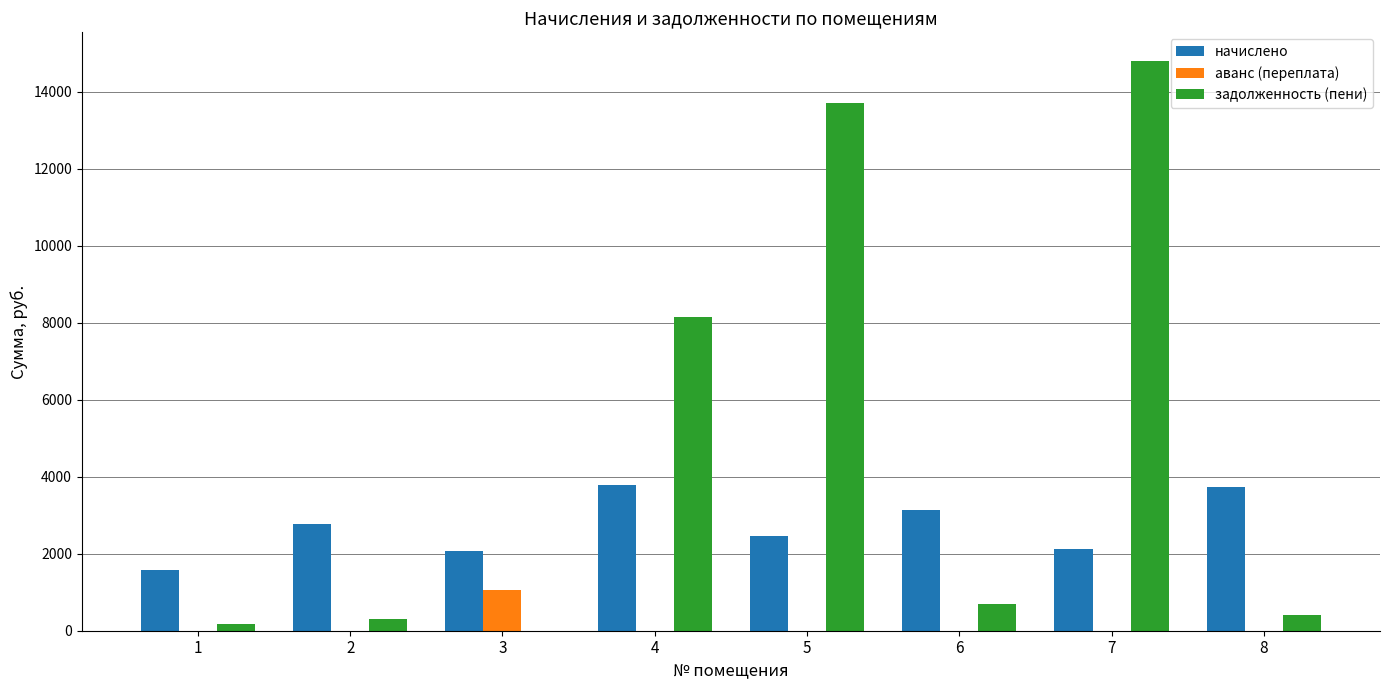

What is the average value of the начислено series?

2708.2